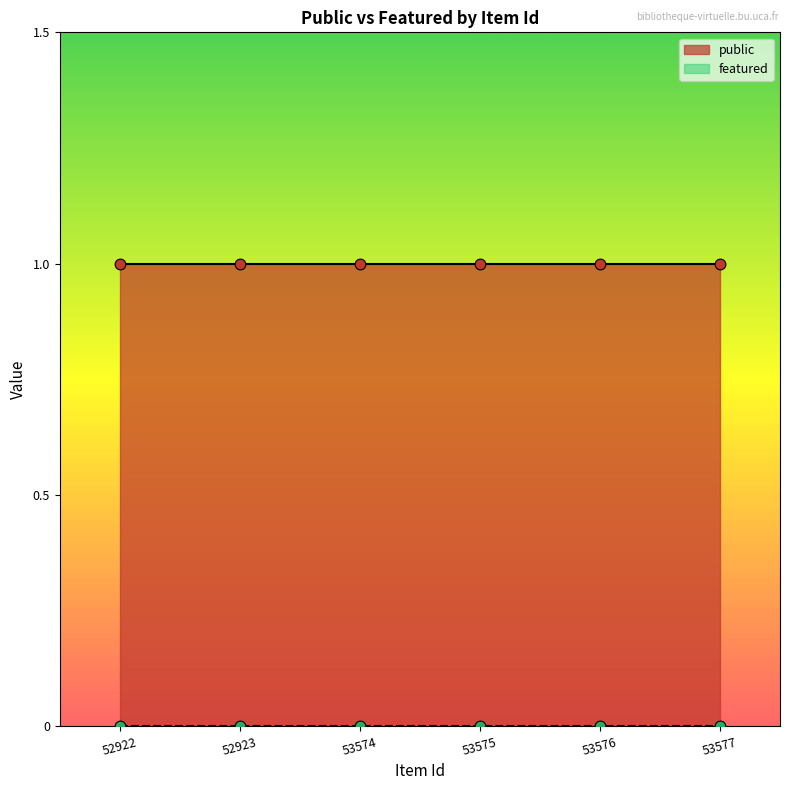

What are all the series names shown in the legend?

public, featured